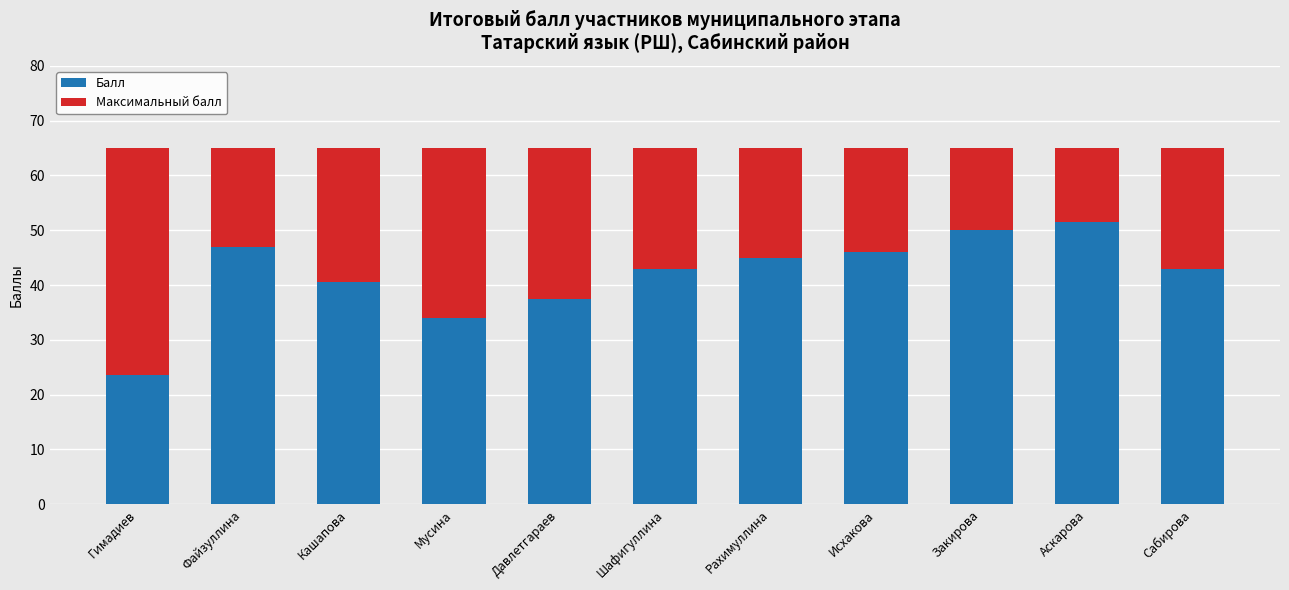

What is the approximate value of Балл at Аскарова?

51.5